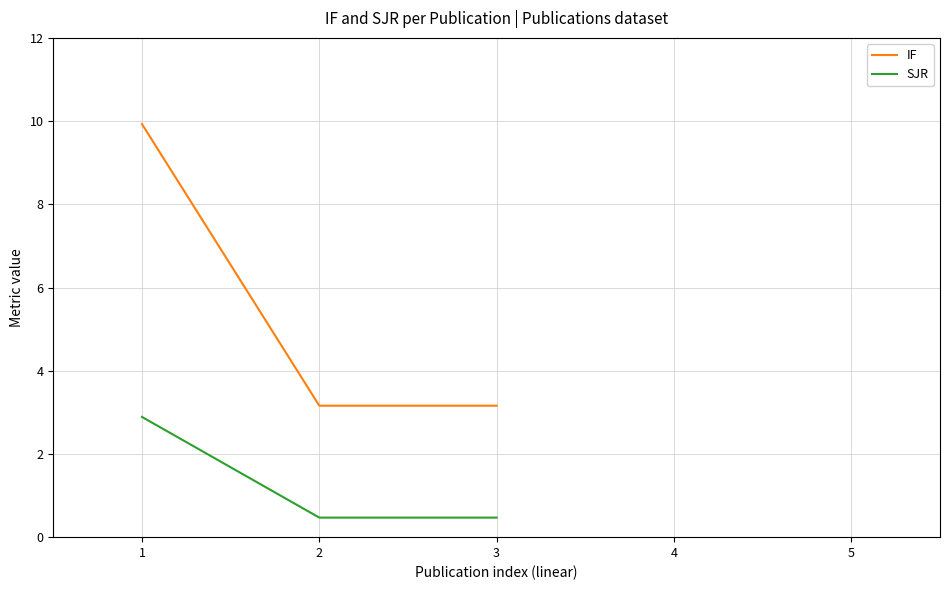

What is the difference between the SJR values at 1 and 2?

2.4